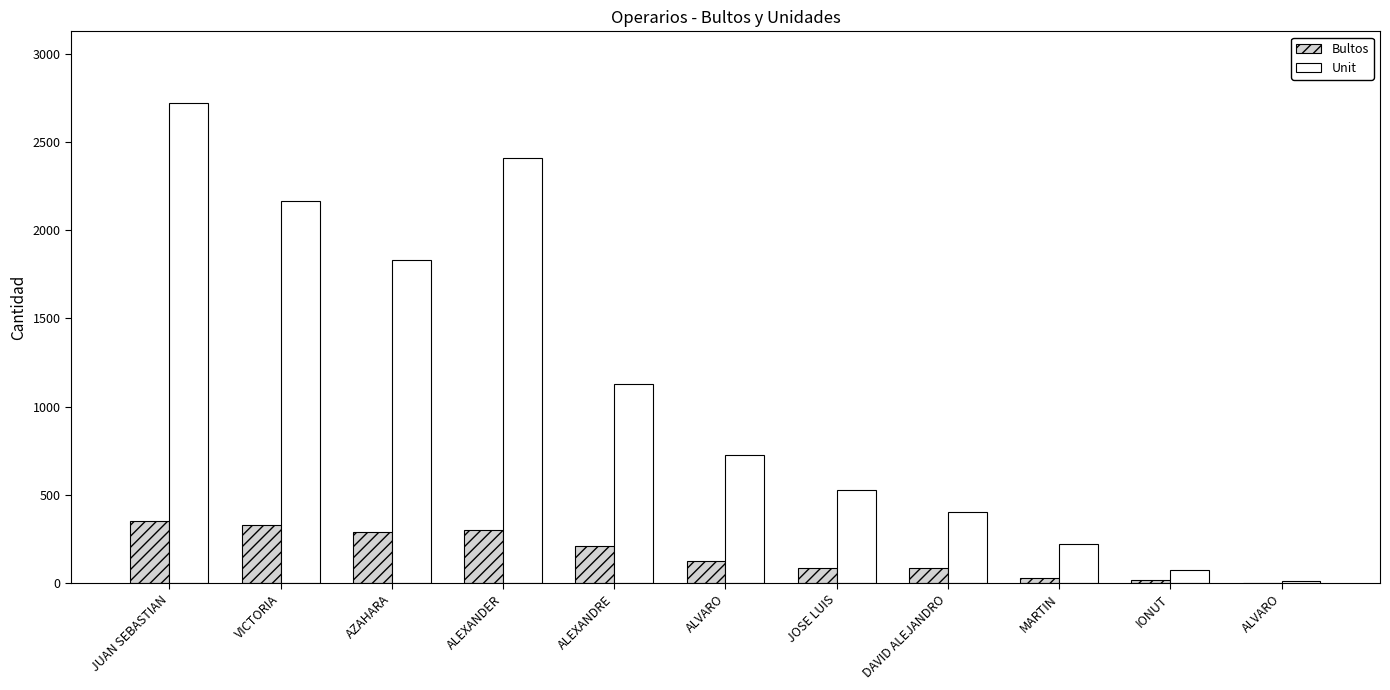

How many distinct data groups are displayed?

2